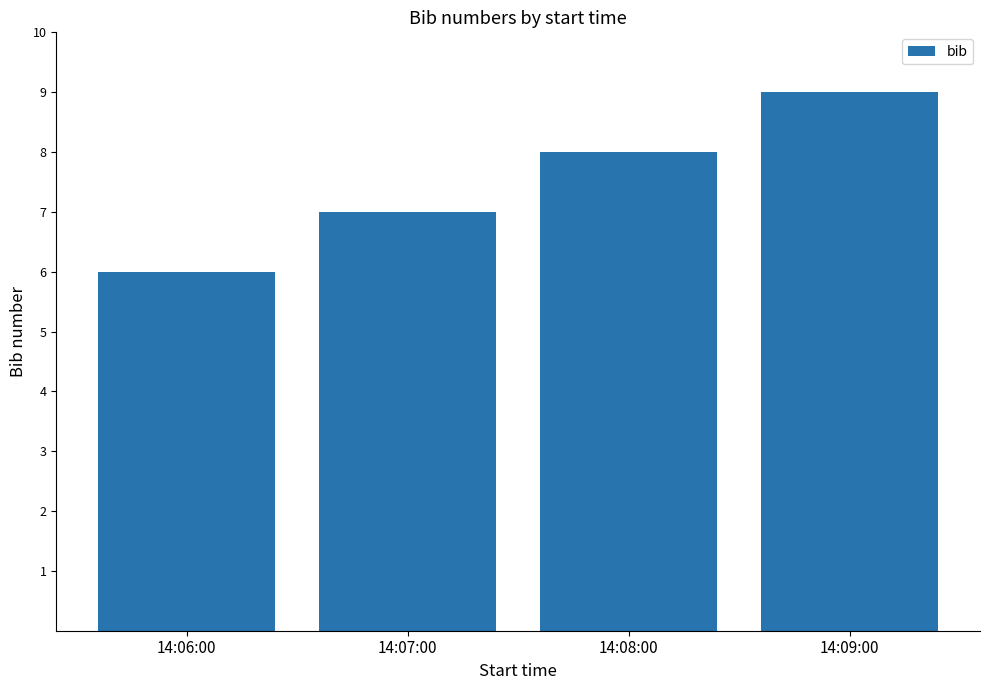

Are the bars horizontal?

No